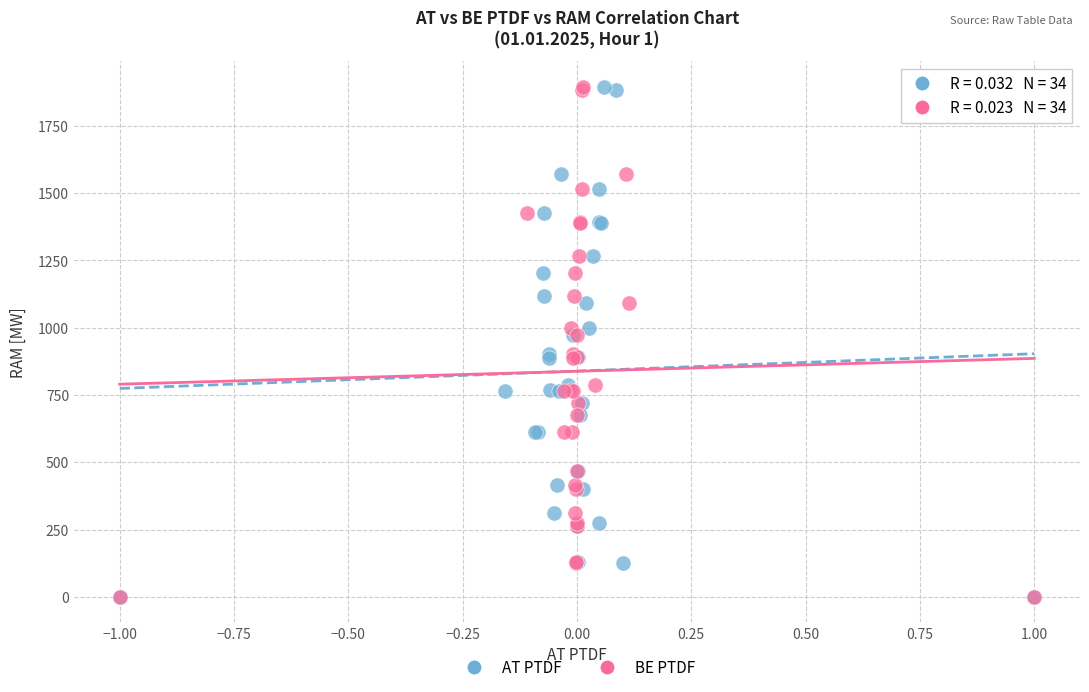

What are all the series names shown in the legend?

AT PTDF, BE PTDF